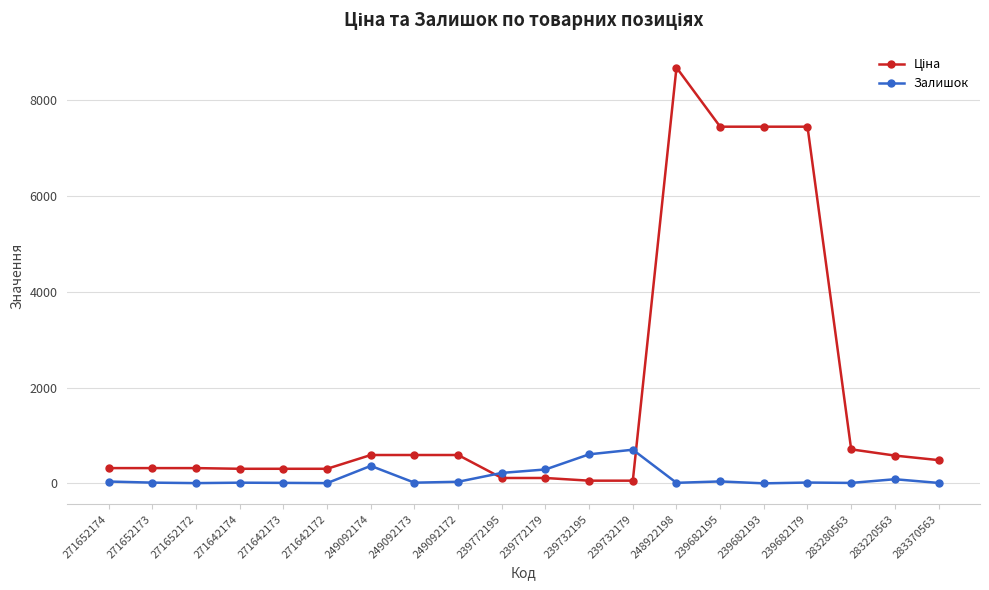

What is the difference between the second highest and minimum values in the Залишок series?

606.0